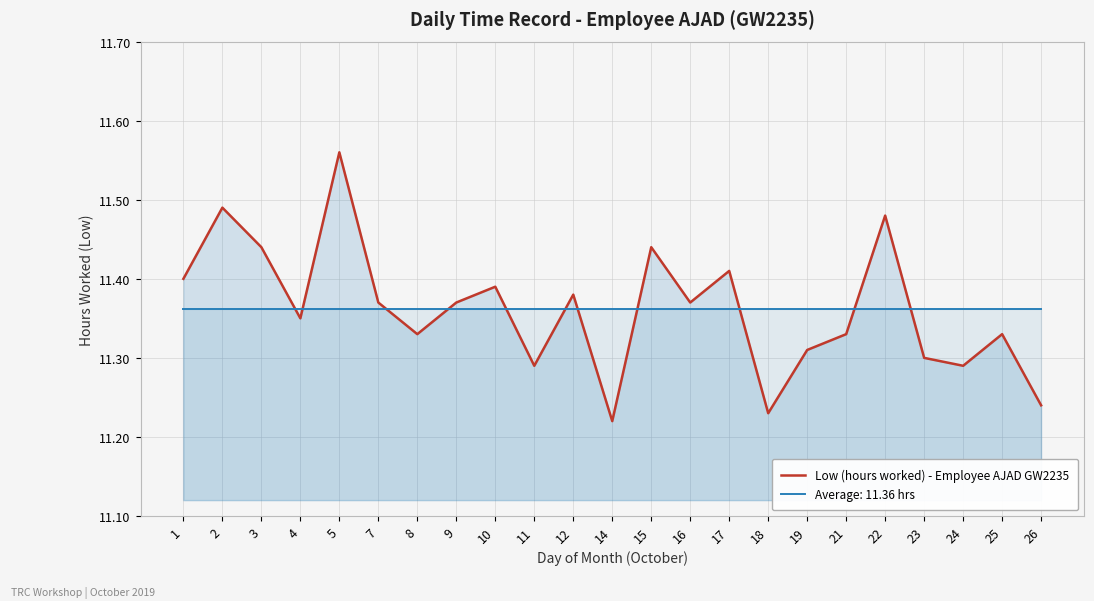

What is the ratio of the value at 8 to the value at 12?

1.0